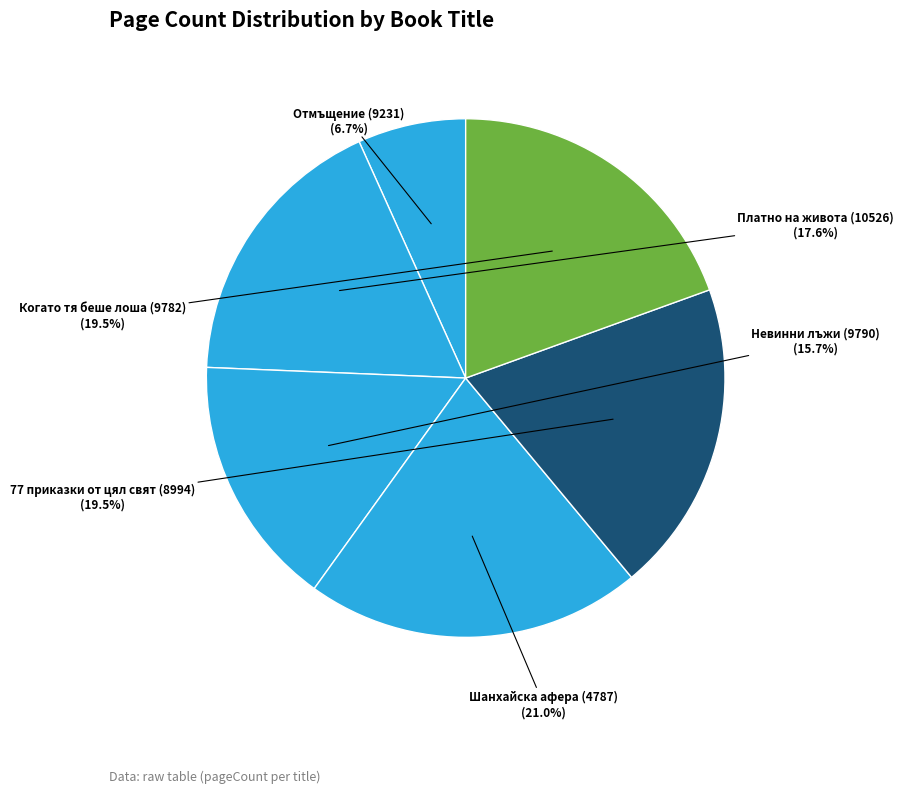

How many segments does this pie chart have?

6